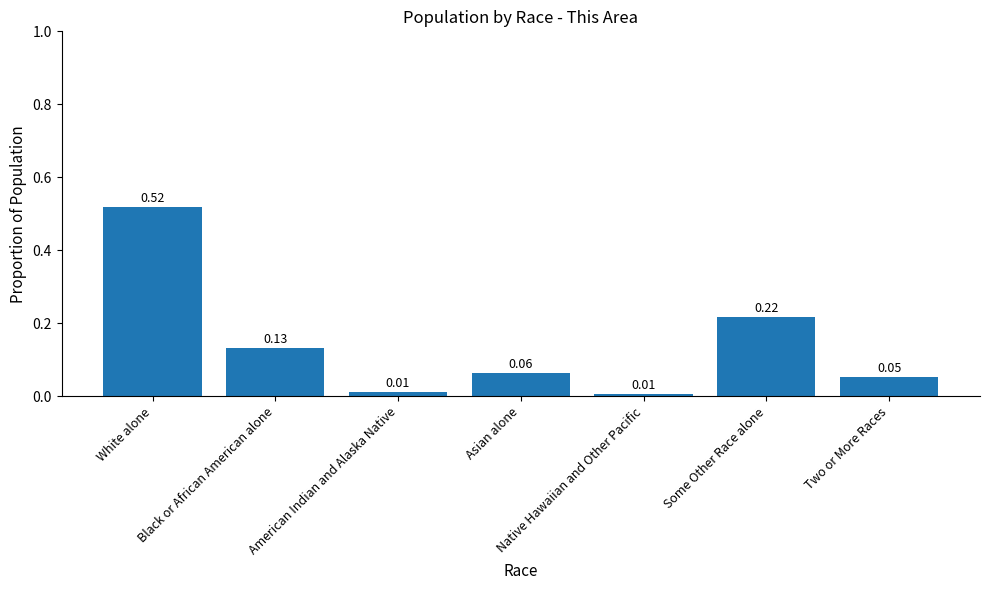

Which has a higher value, White alone or Some Other Race alone?

White alone